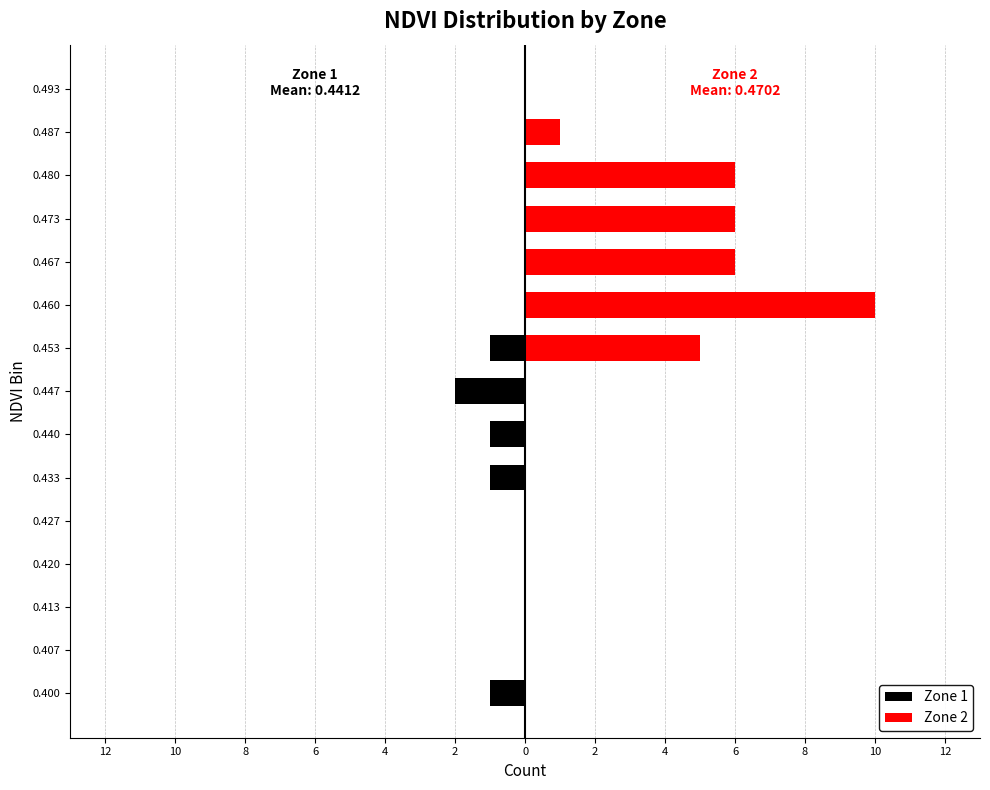

Reading right to left, extract all data points from this chart.

Zone 1: 0	0	0	0	0	0	-1	-2	-1	-1	0	0	0	0	-1
Zone 2: 0	1	6	6	6	10	5	0	0	0	0	0	0	0	0